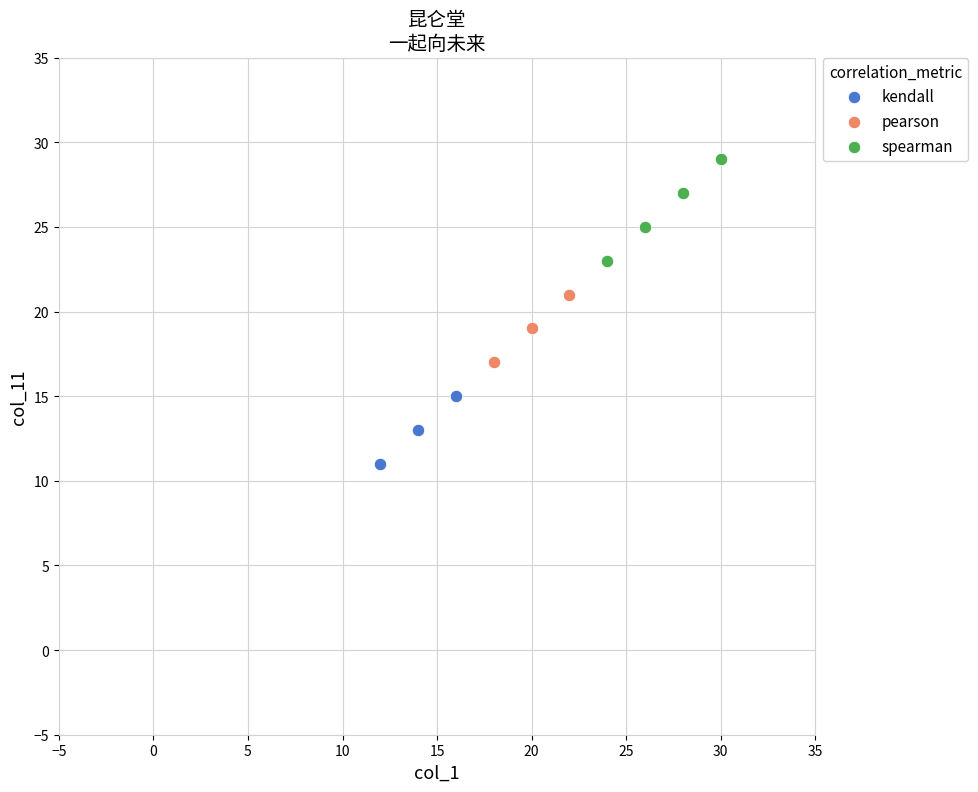

Which series has the widest spread of Y values?

spearman